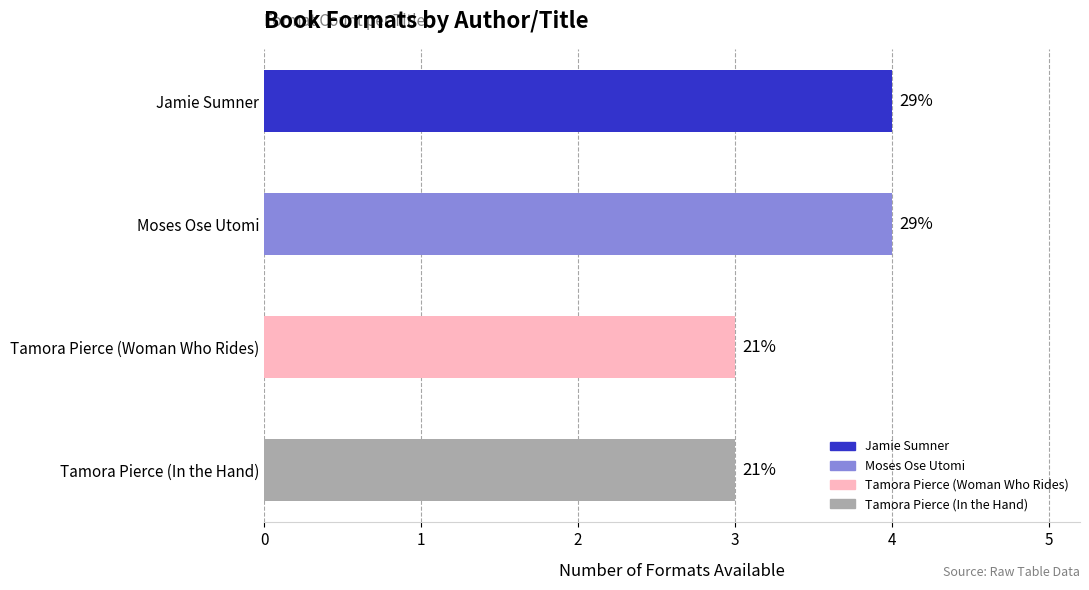

How many bars are there in total?

4